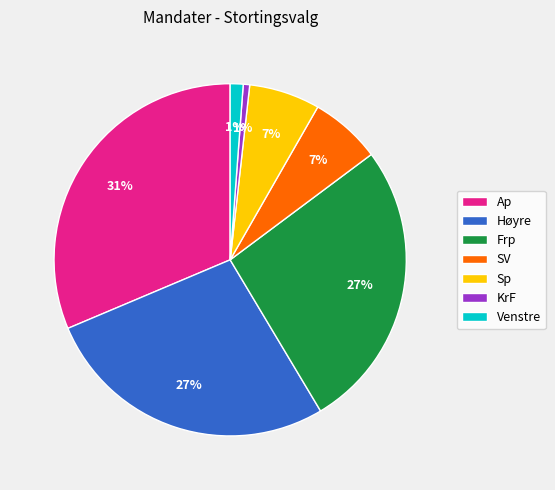

Combined, do Ap and Høyre account for over 50%?

Yes